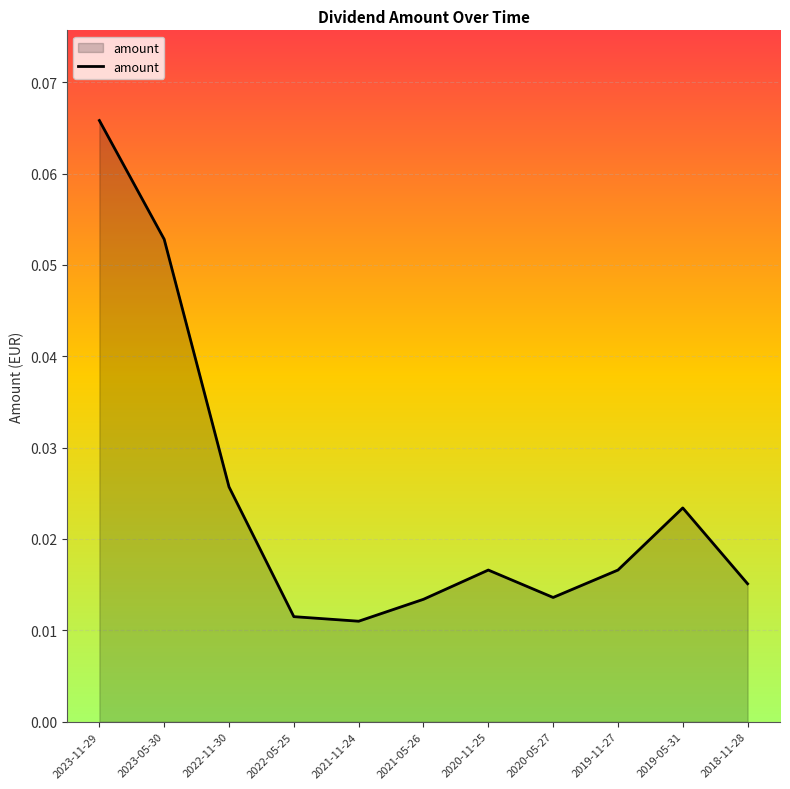

Which has a higher value, 2019-05-31 or 2023-05-30?

2023-05-30